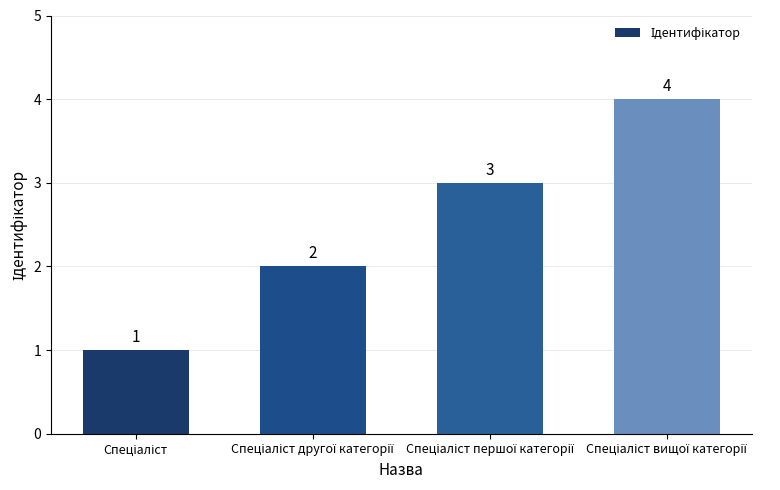

What is the value of the 3rd bar from the left?

3